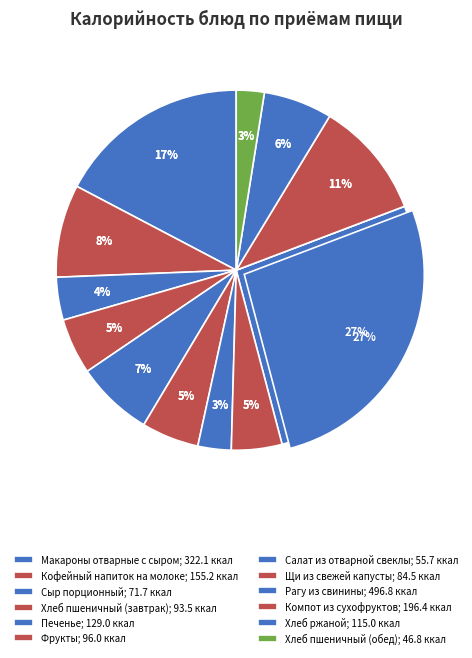

The Щи из свежей капусты slice represents 1% of the pie. True or false?

False